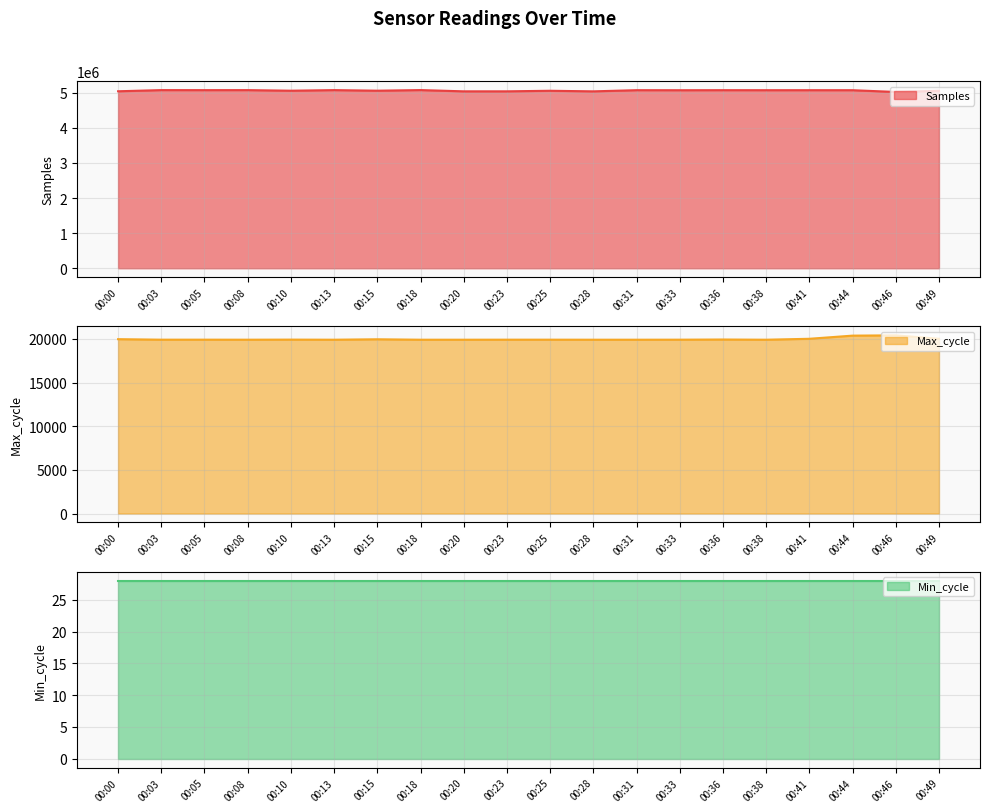

The value of Samples at 00:38 is 1914590. True or false?

False